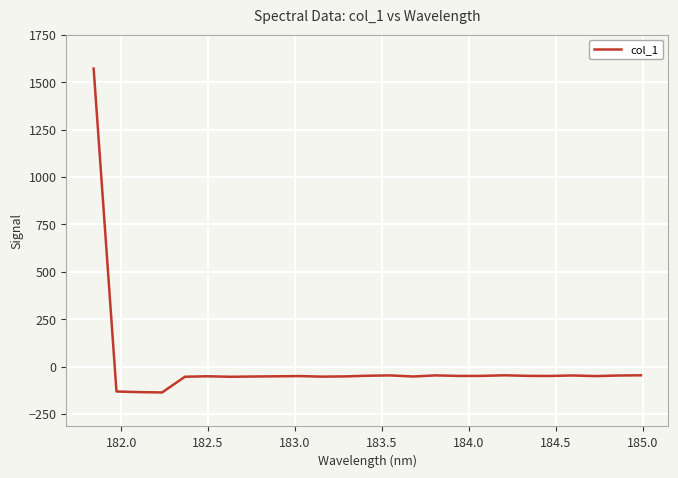

What is the difference between the maximum and second lowest values?

1706.3